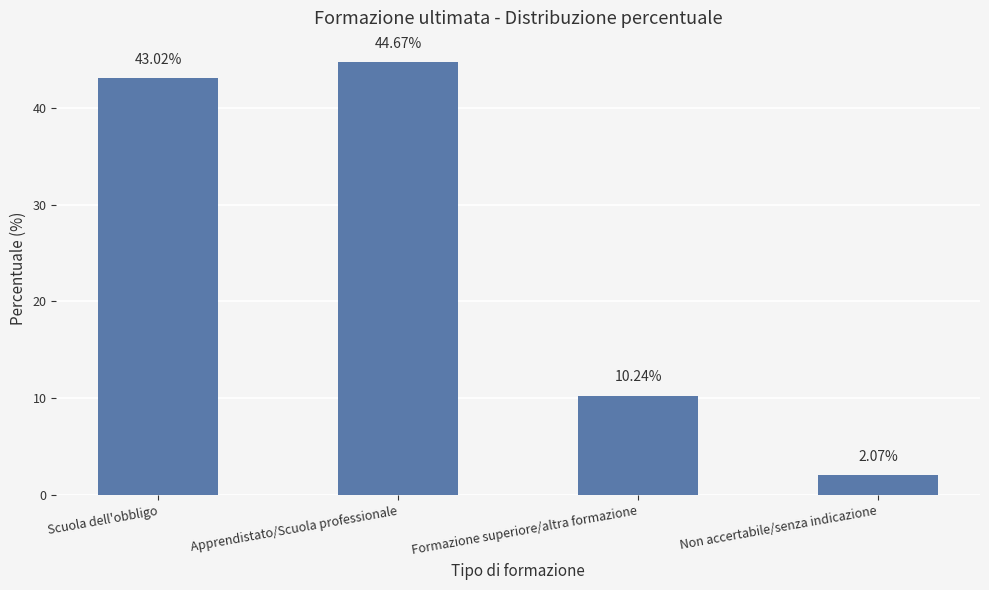

What is the change in value from Scuola dell'obbligo to Formazione superiore/altra formazione?

-32.8